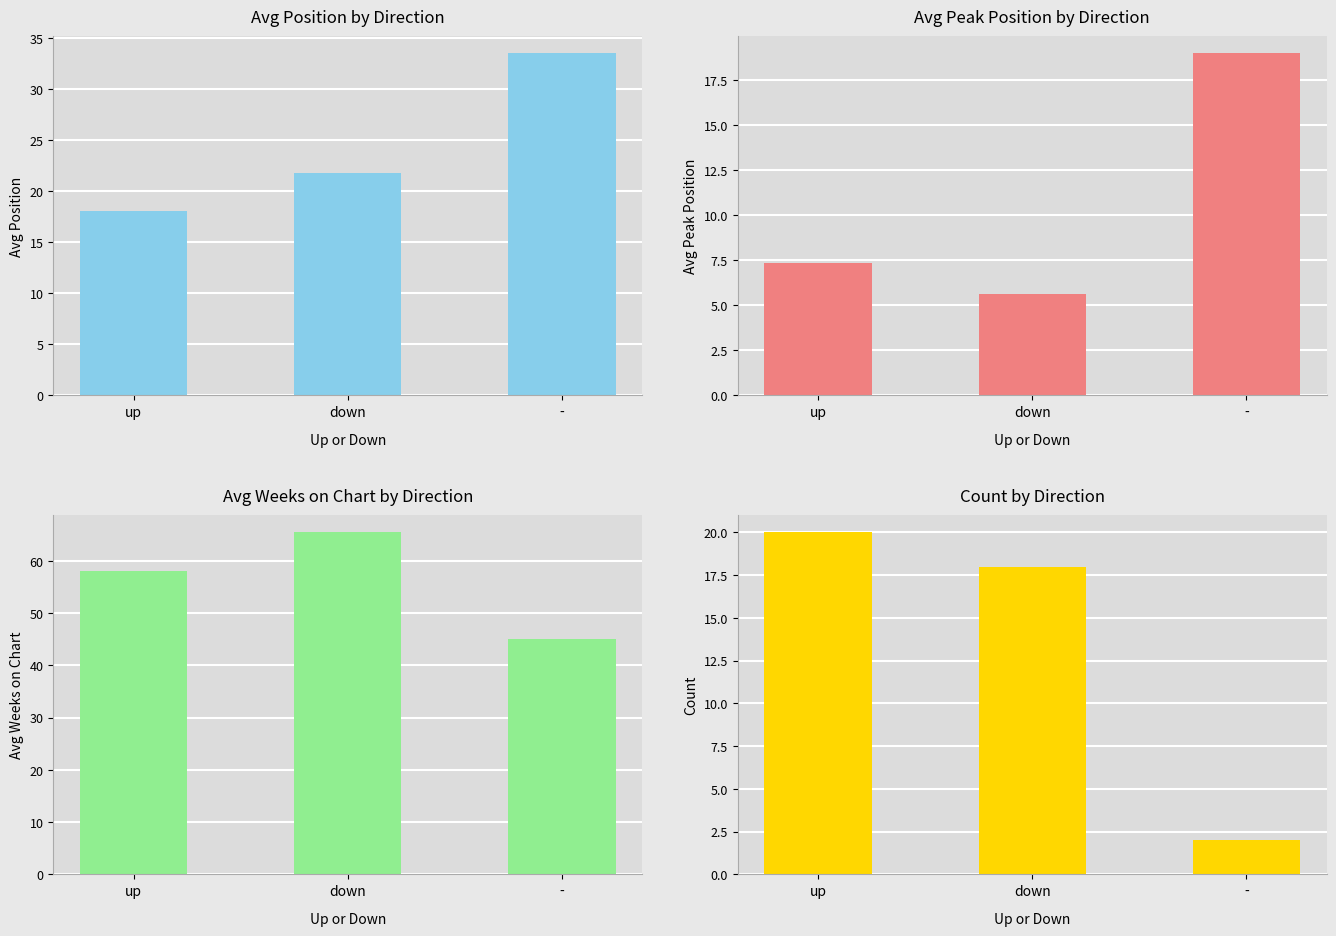

Reading left to right, extract all data points from this chart.

Avg Position: 18.1	21.8	33.5
Avg Peak Position: 7.3	5.6	19.0
Avg Weeks on Chart: 58.0	65.4	45.0
Count: 20.0	18.0	2.0